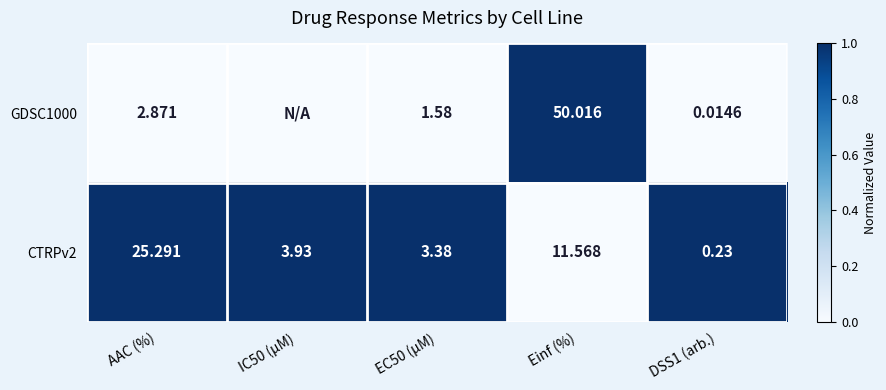

Is the value of GDSC1000 at EC50 (µM) greater than the value of CTRPv2 at DSS1 (arb.)?

Yes